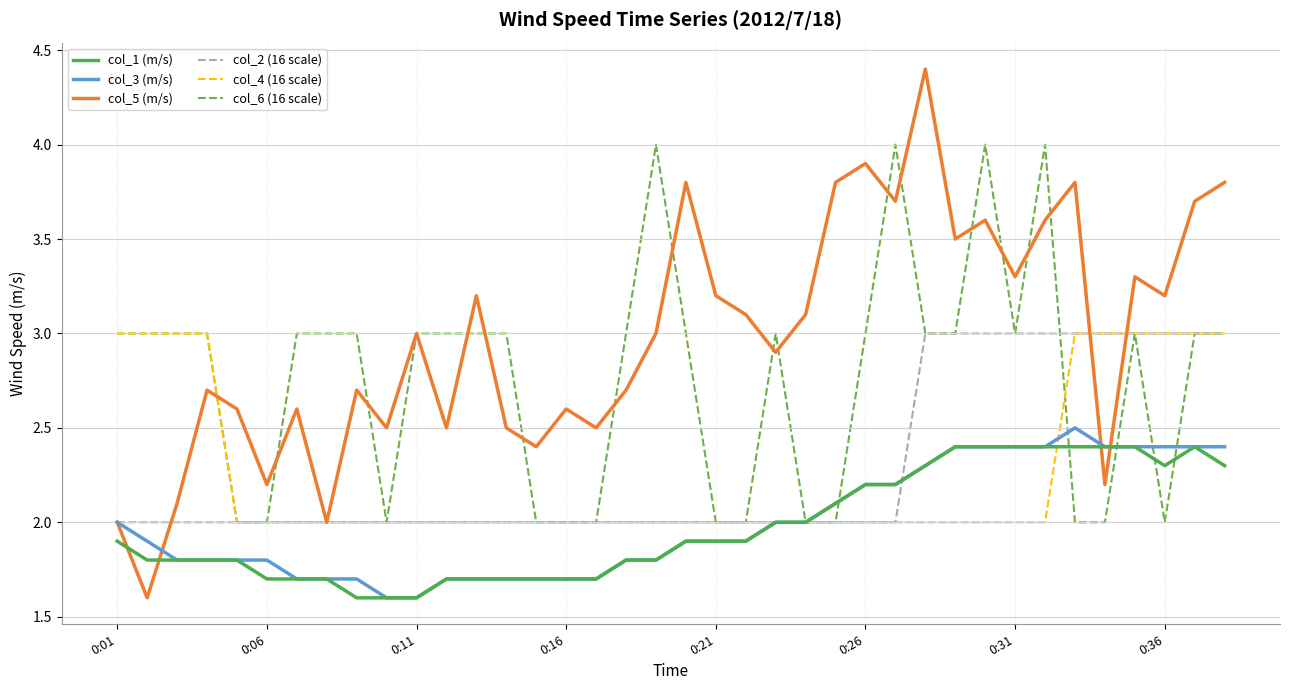

How many series are shown in this chart?

6